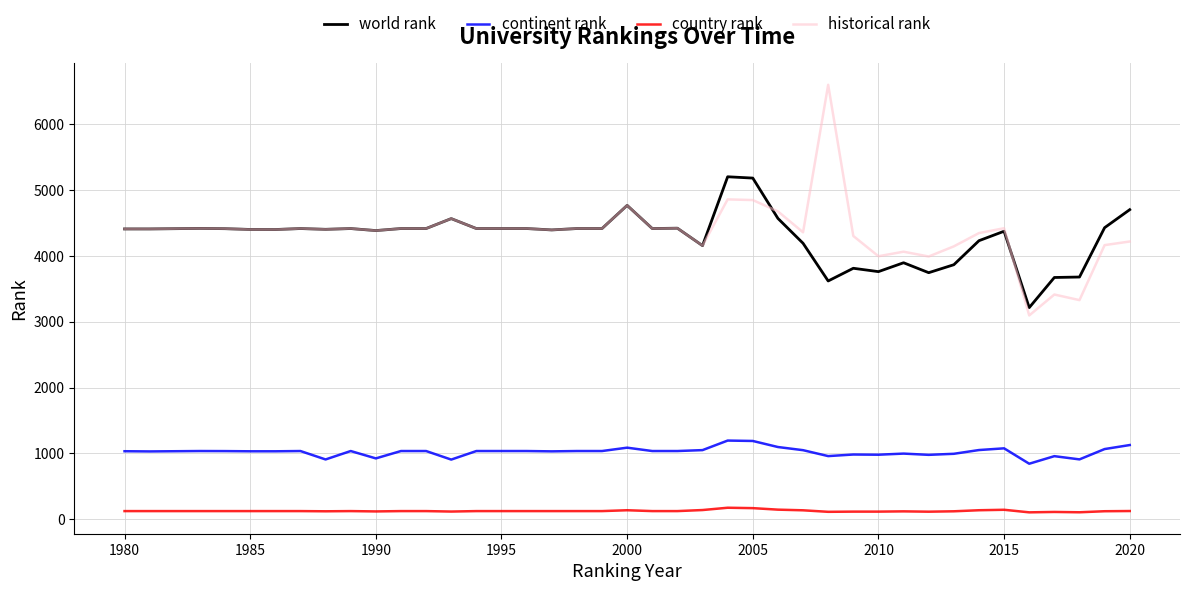

List the series in order of their peak value, highest first.

historical rank, world rank, continent rank, country rank